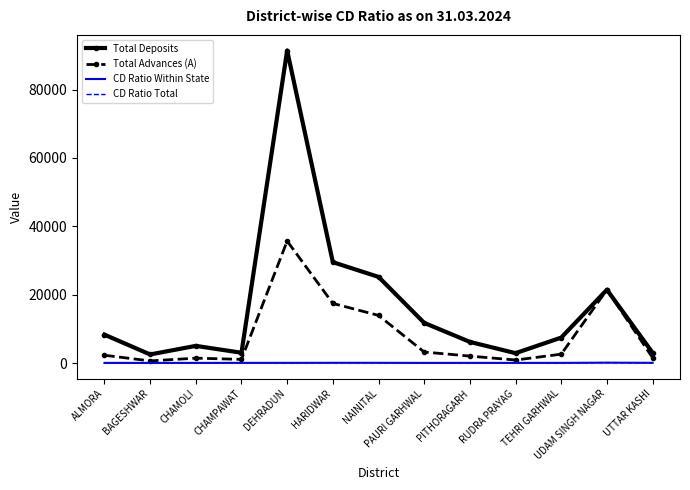

What is the minimum value shown in the chart?

24.5